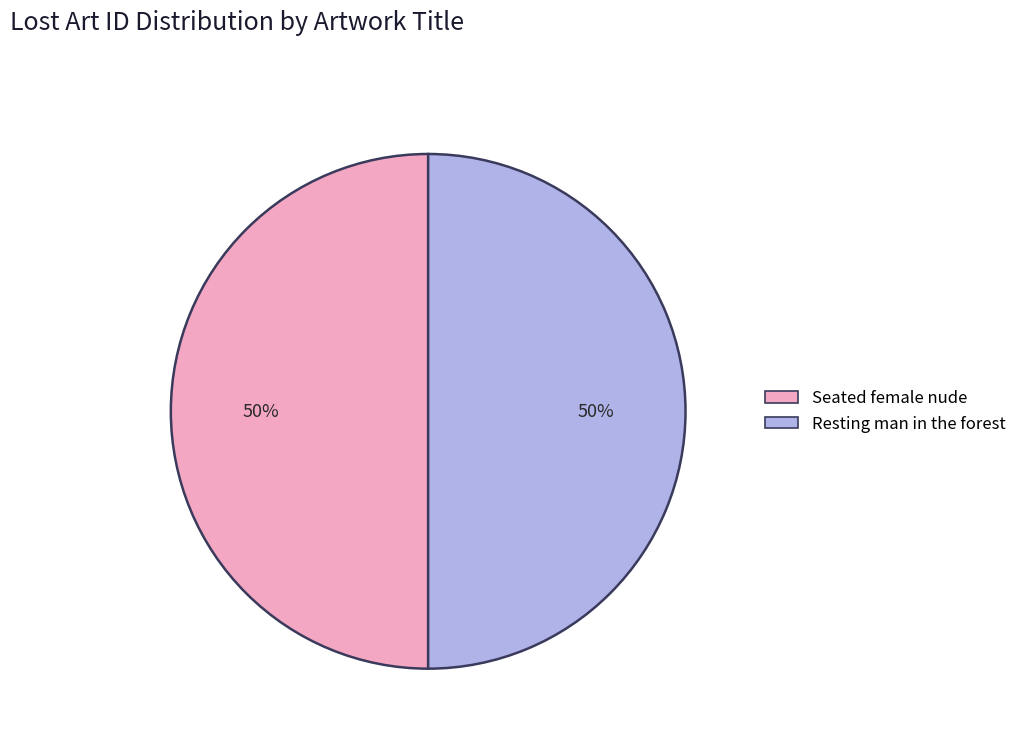

Combined, do Seated female nude and Resting man in the forest account for over 50%?

Yes